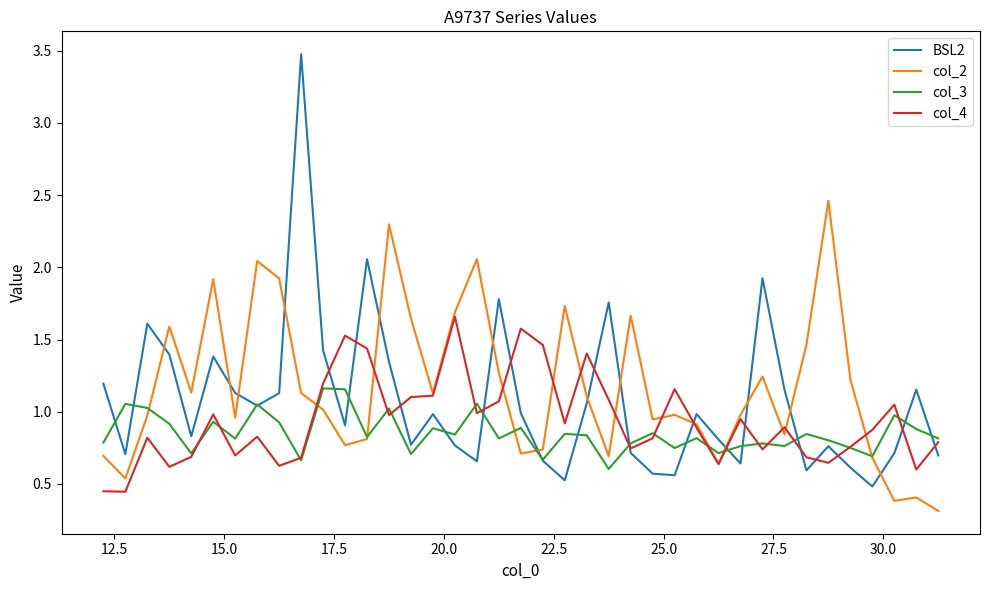

How many intersections are there between col_2 and BSL2?

14